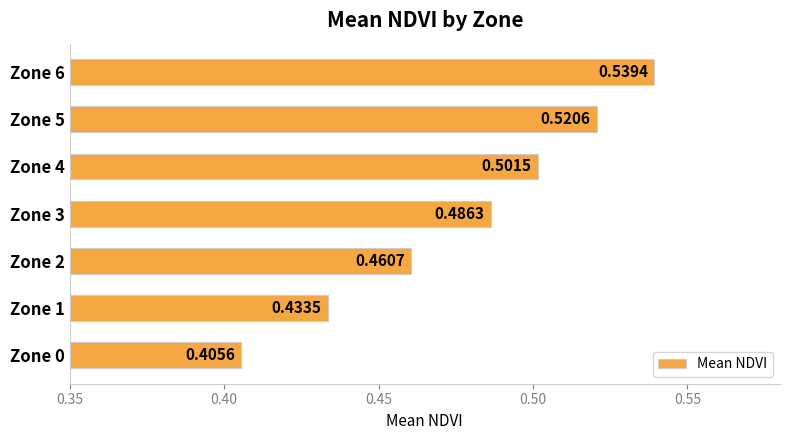

List the labels in order of value, smallest first.

Zone 0, Zone 1, Zone 2, Zone 3, Zone 4, Zone 5, Zone 6